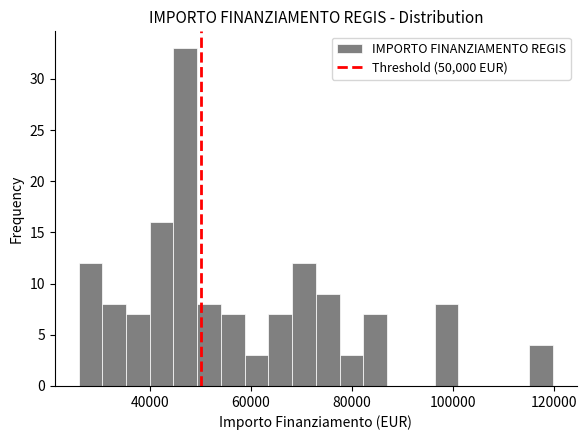

Read against the x-axis, roughly where is the centre of the tallest bar?

46000